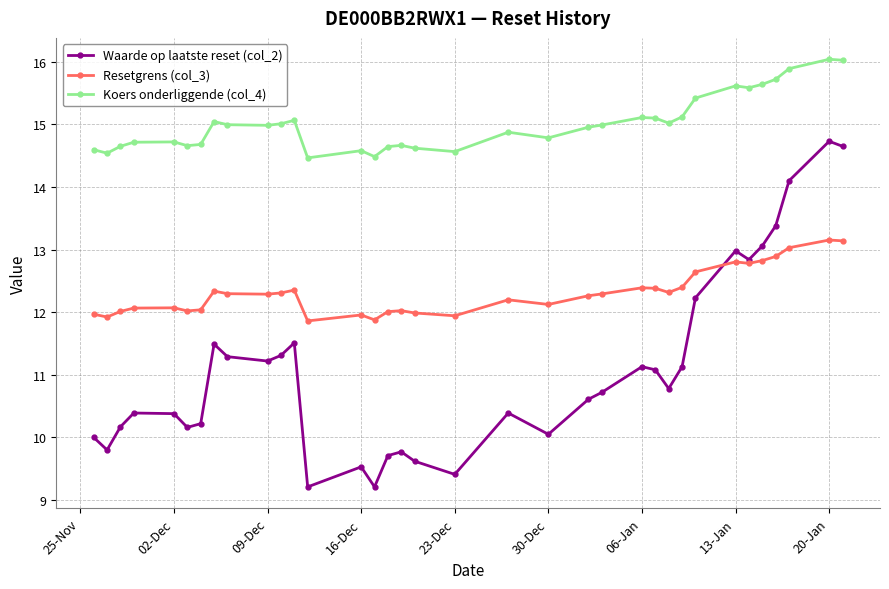

What is the value of the Waarde op laatste reset (col_2) point at the 25th from the left?

11.1